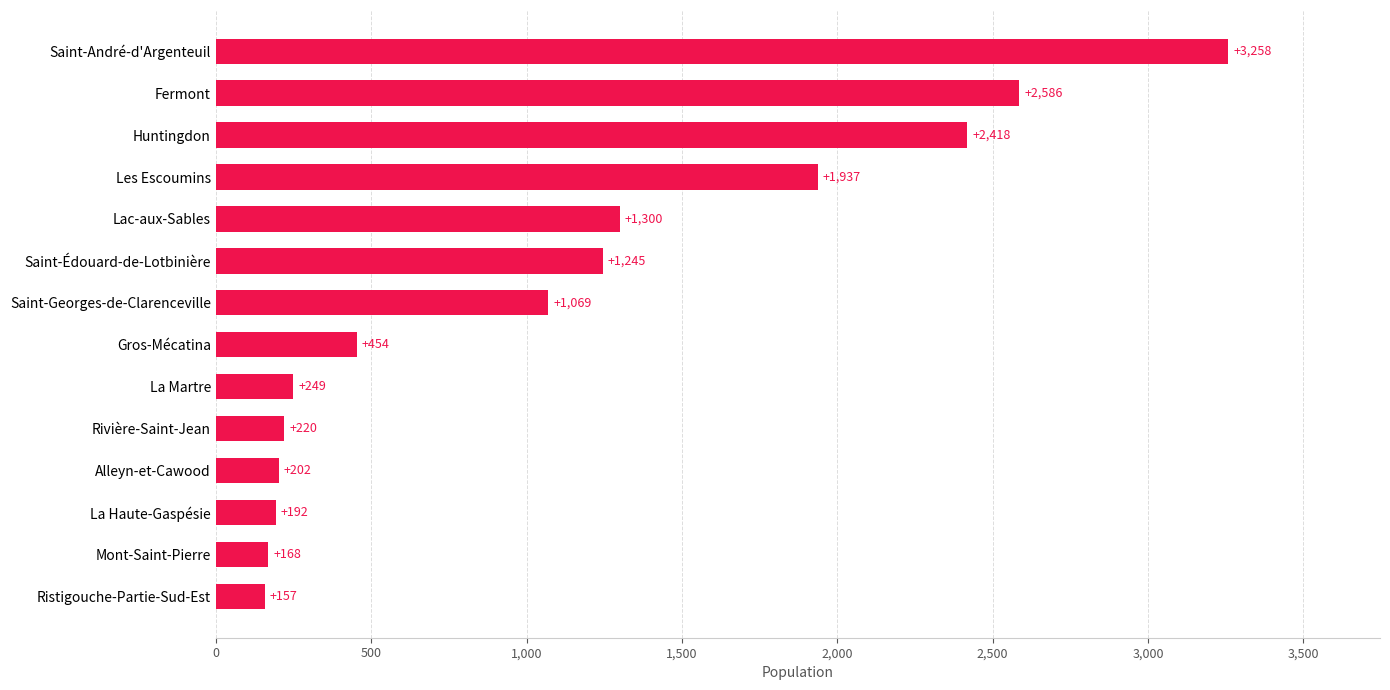

Approximately how many times larger is the value at Saint-Georges-de-Clarenceville compared to Fermont?

0.4